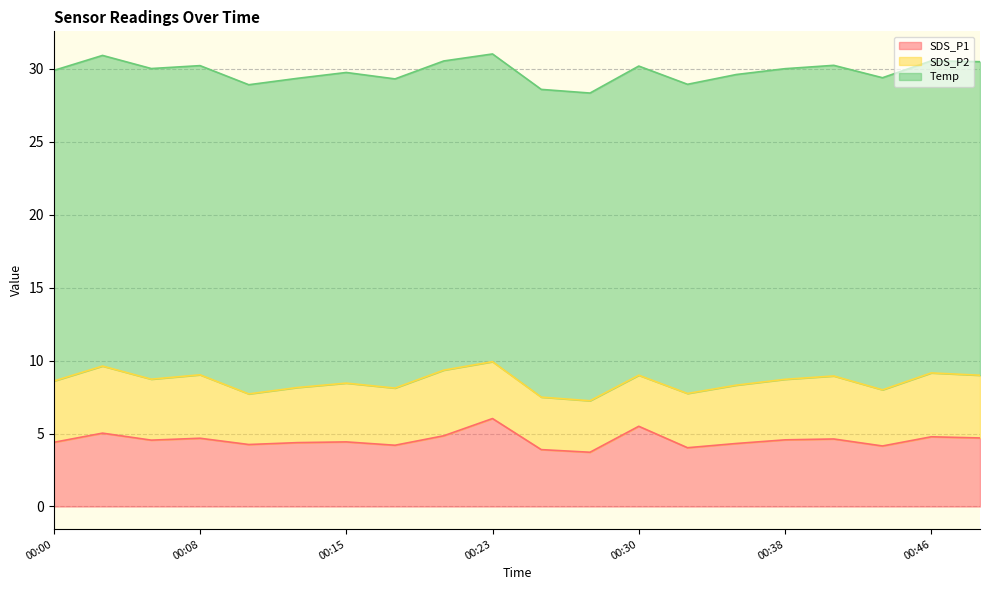

Which category has the highest value across all series?

00:48